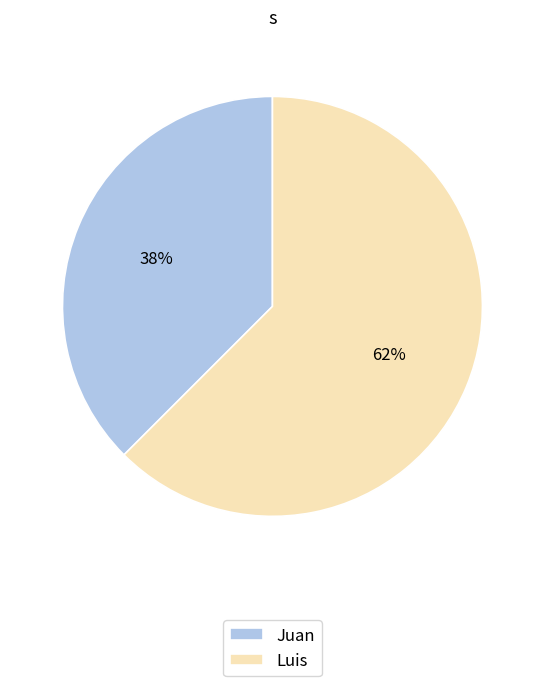

Is it true that Luis is 62% of the pie?

True